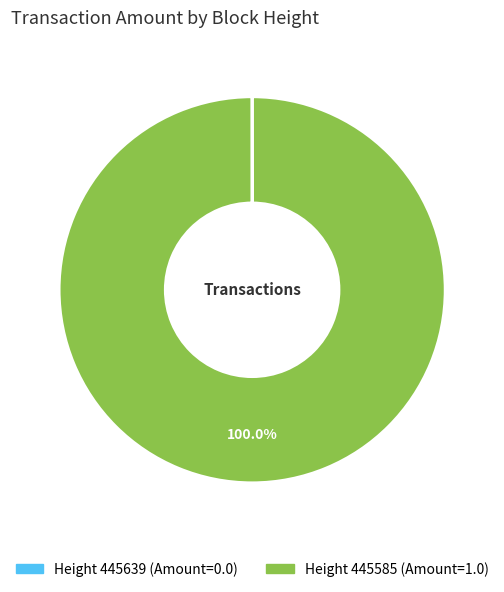

Does any single category account for the majority?

Yes